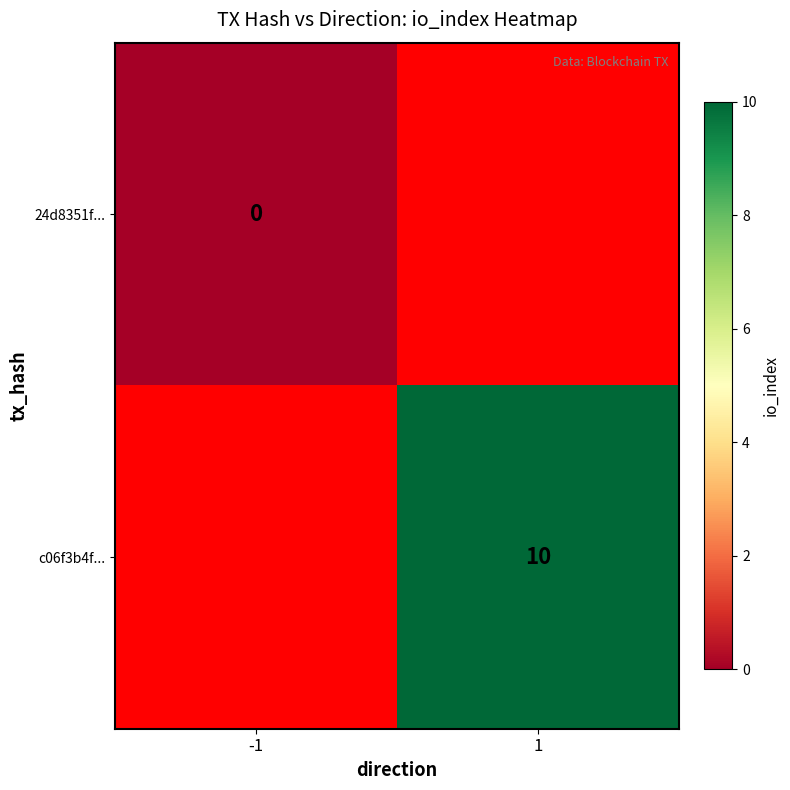

At which category does the chart reach its peak across all series?

1